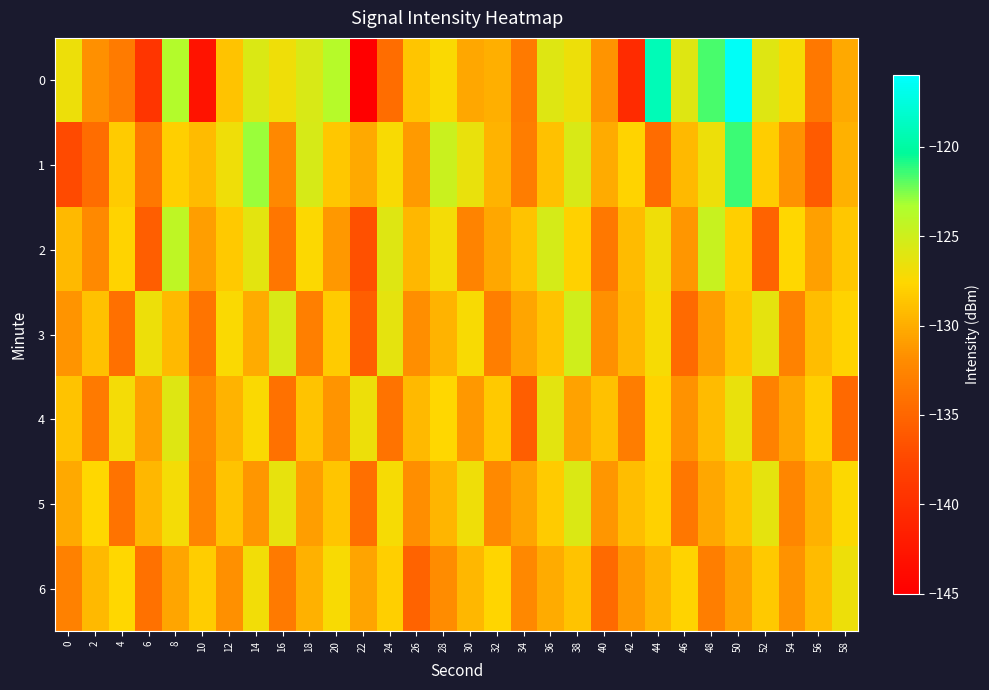

At 48, list the series in order from smallest to largest.

6, 3, 5, 4, 1, 2, 0